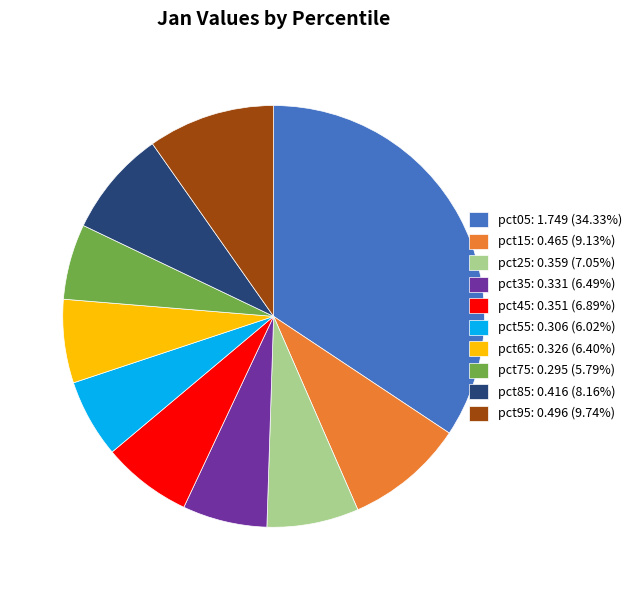

The pct75 slice represents 13% of the pie. True or false?

False